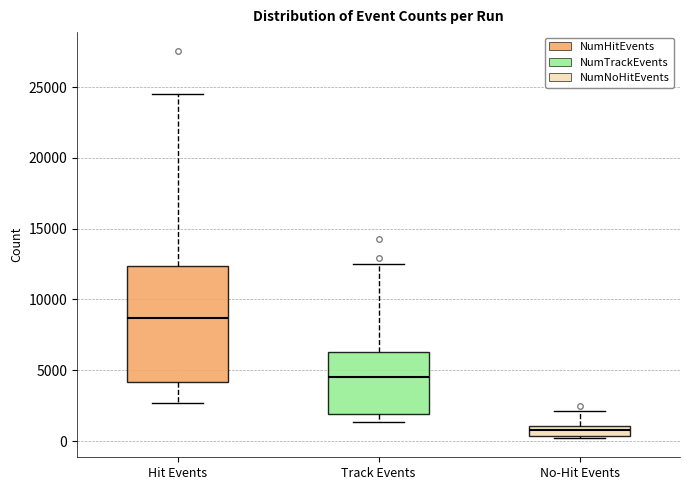

Which box's median line is the lowest?

No-Hit Events